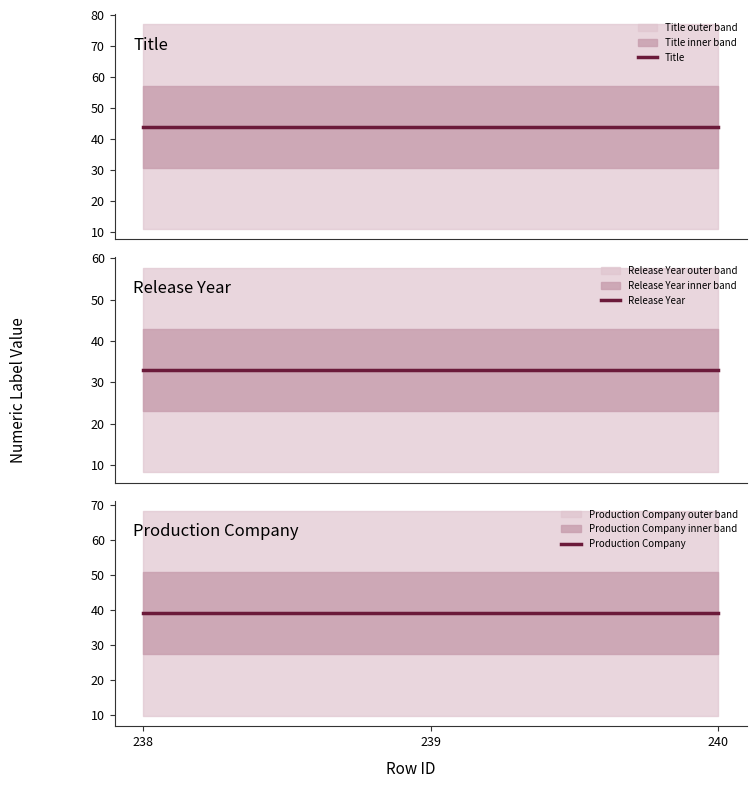

At 240, list the series in order from largest to smallest.

Title, Production Company, Release Year